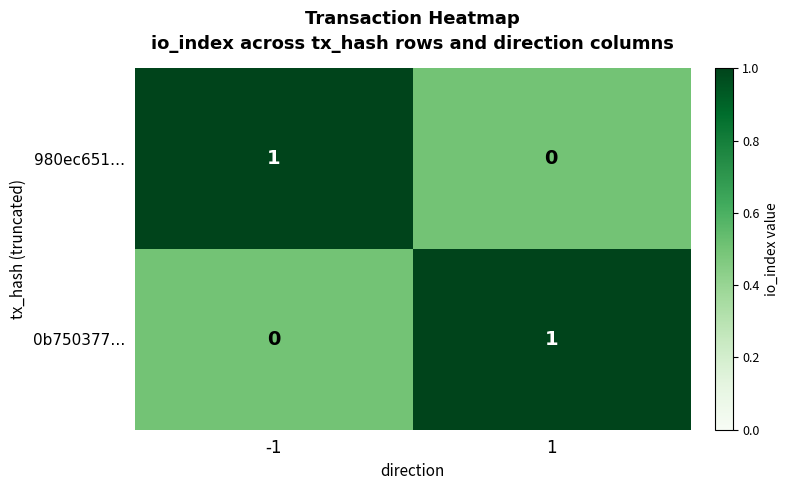

Is it true that 980ec651… equals 1 at -1?

True